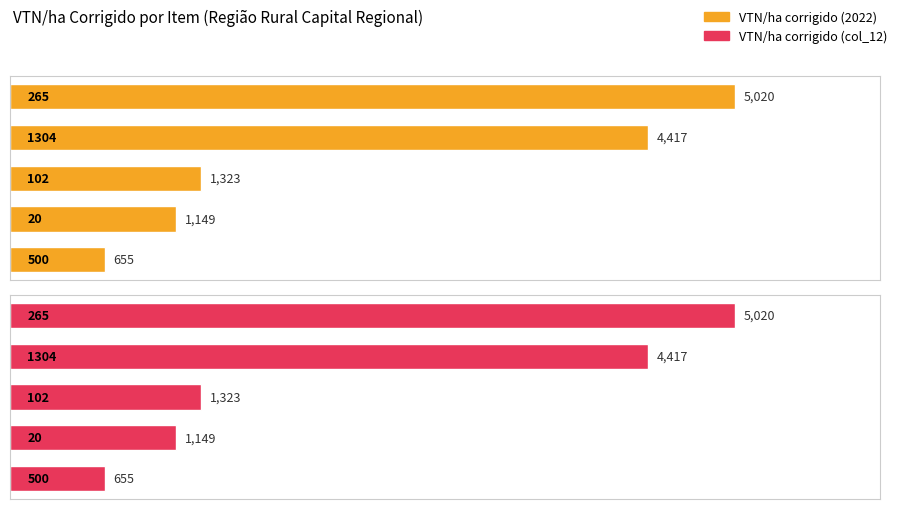

What are all the series names shown in the legend?

VTN/ha corrigido (2022), VTN/ha corrigido (col_12)